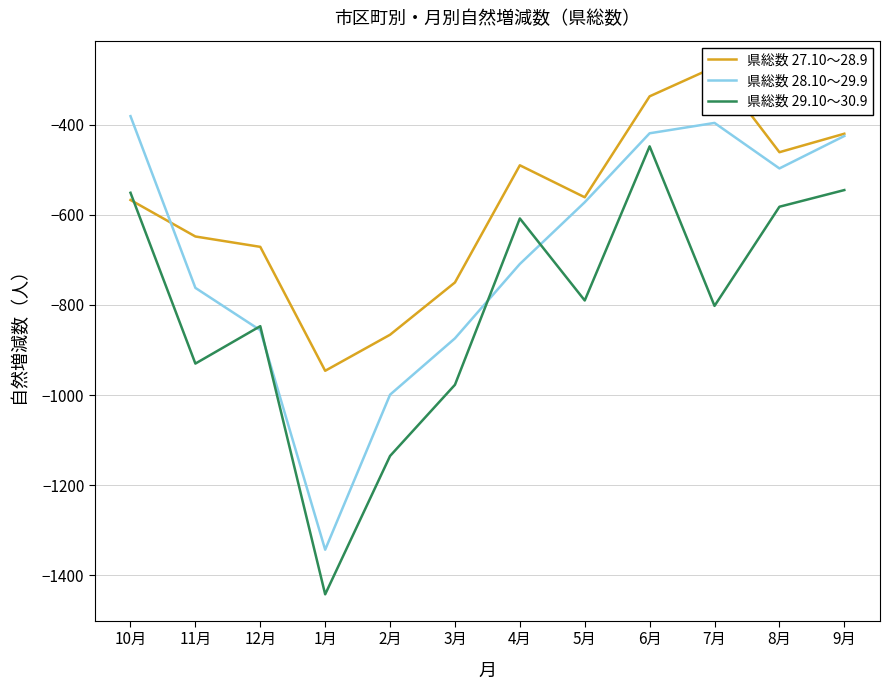

True or false: 県総数 28.10～29.9 and 県総数 29.10～30.9 cross at least once.

True